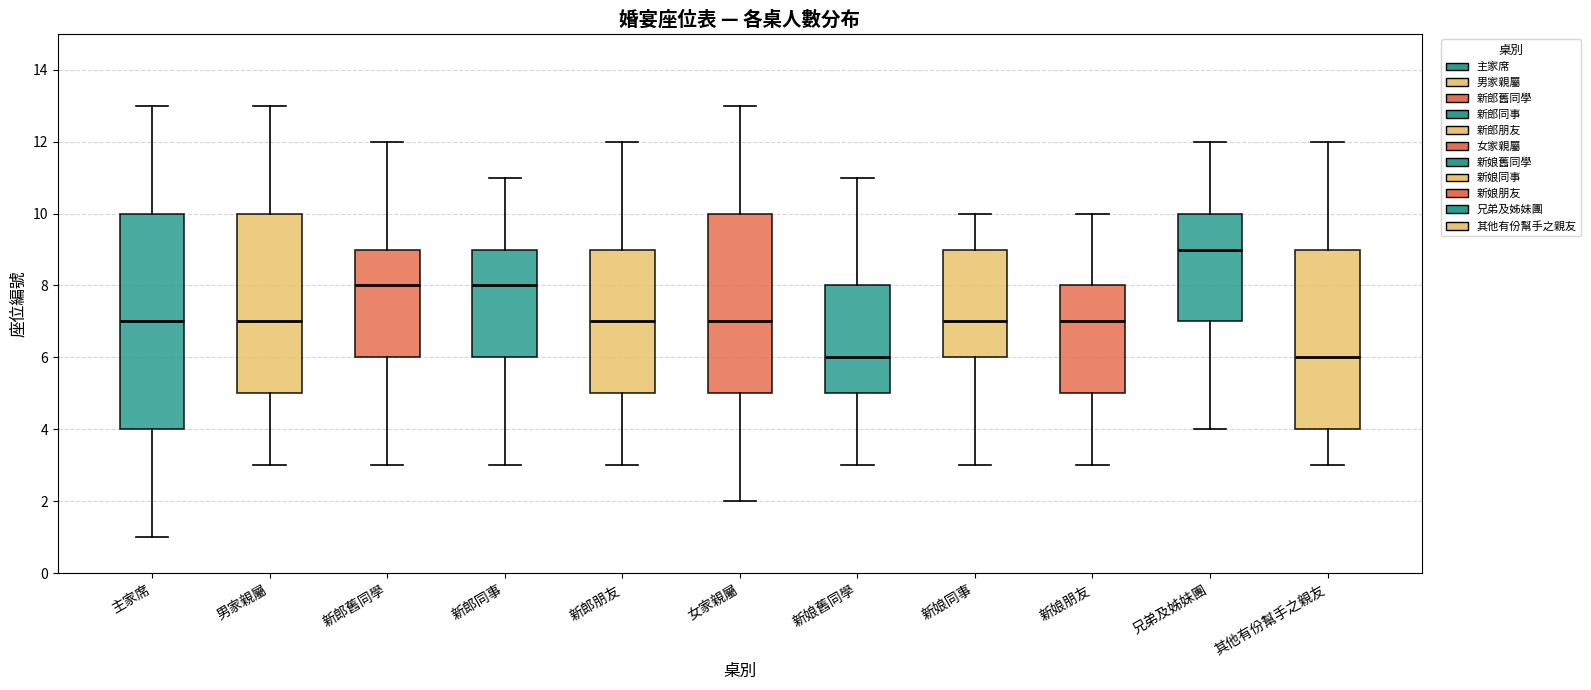

Where is the upper edge of the box for 新郎舊同學 on the y-axis? The values are not printed on the chart, so give them approximately, as read against the axis.

9